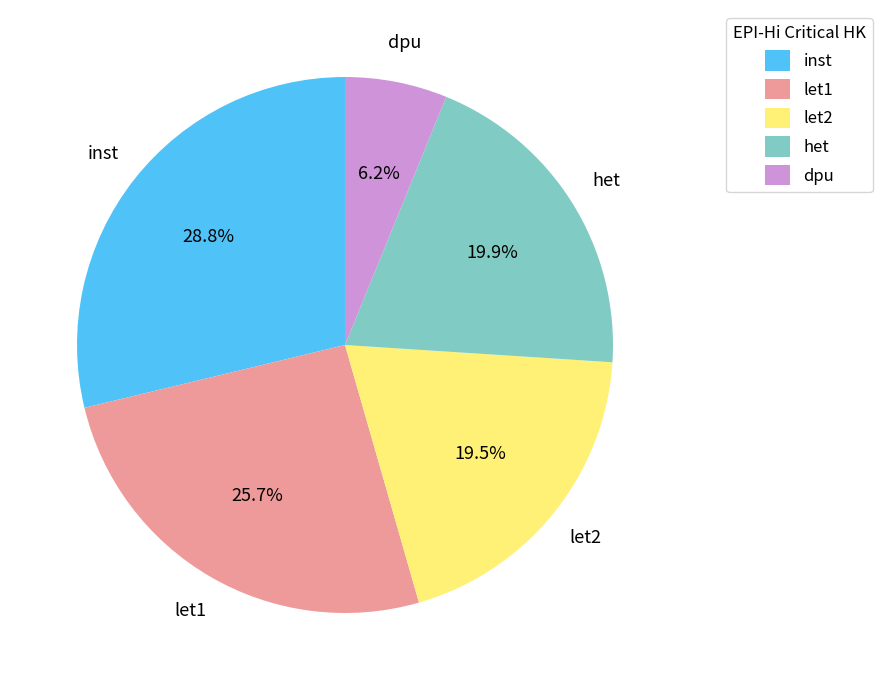

Combined, what portion of the pie is let1 and let2?

45.2%